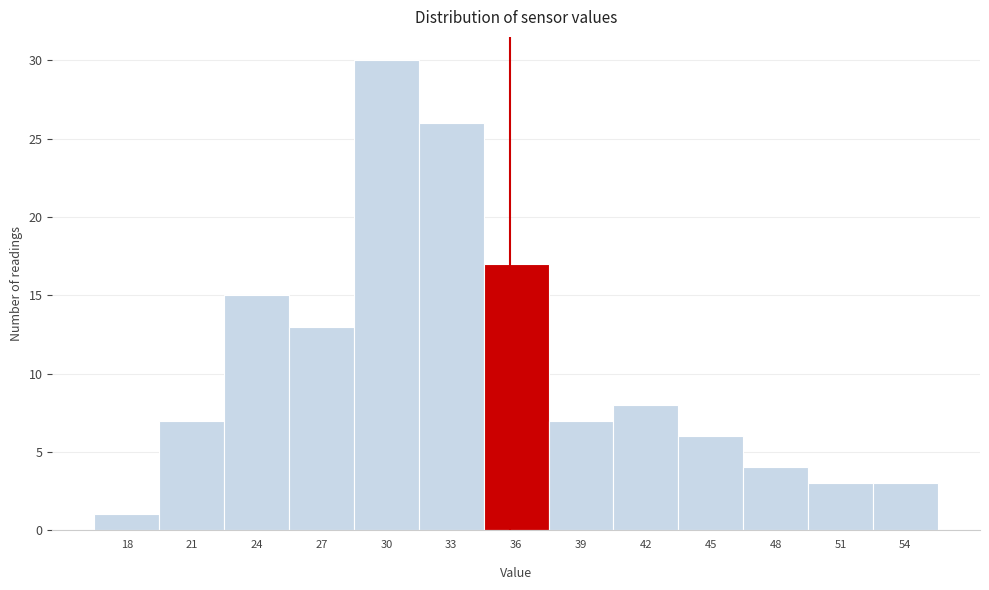

Reading left to right, what are all the values shown in this chart?

1	7	15	13	30	26	17	7	8	6	4	3	3